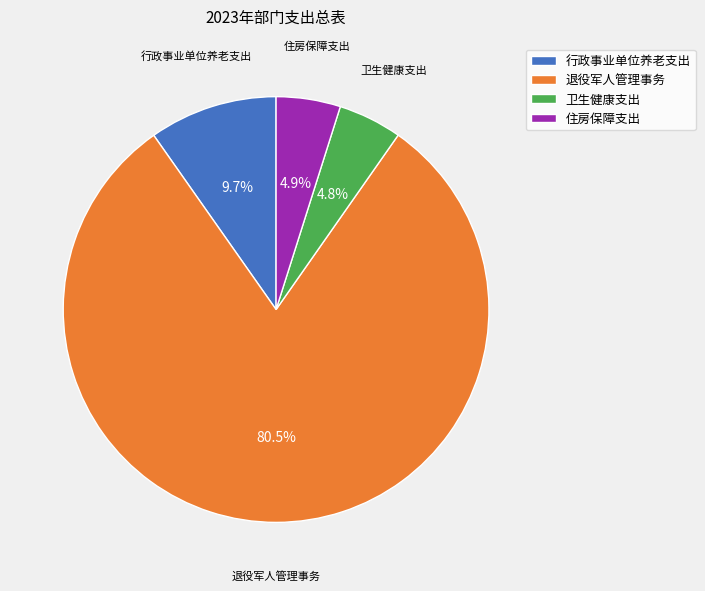

Does 退役军人管理事务 account for over 50% of the chart?

Yes